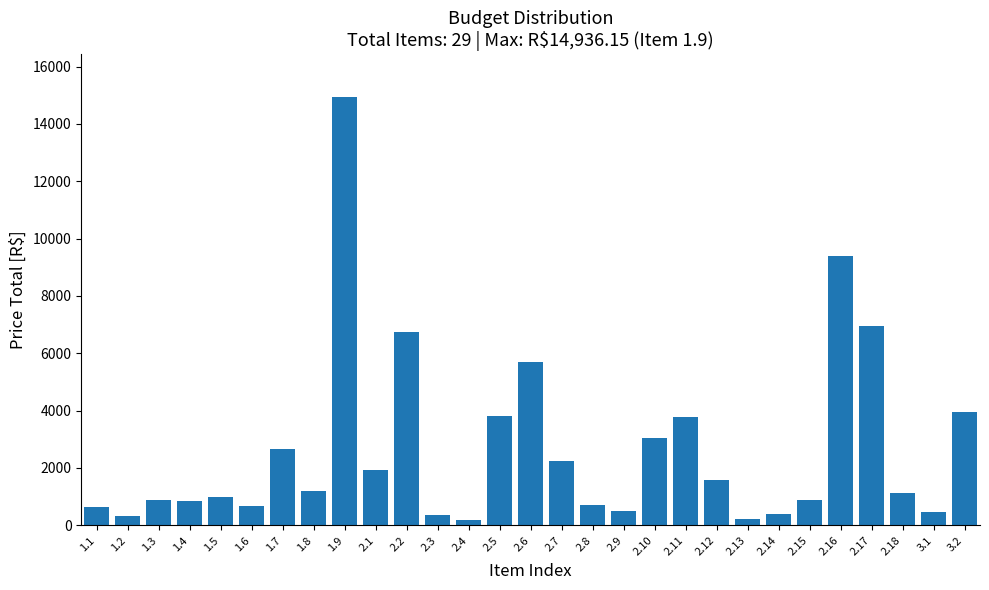

What is the change in value from 2.1 to 2.12?

-350.8